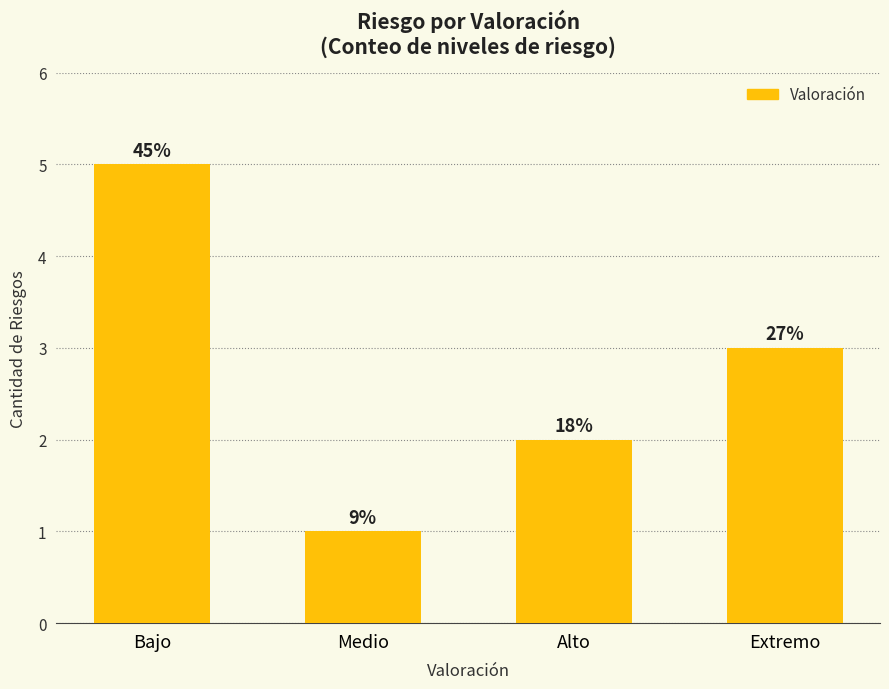

What is the change in value from Medio to Alto?

+1